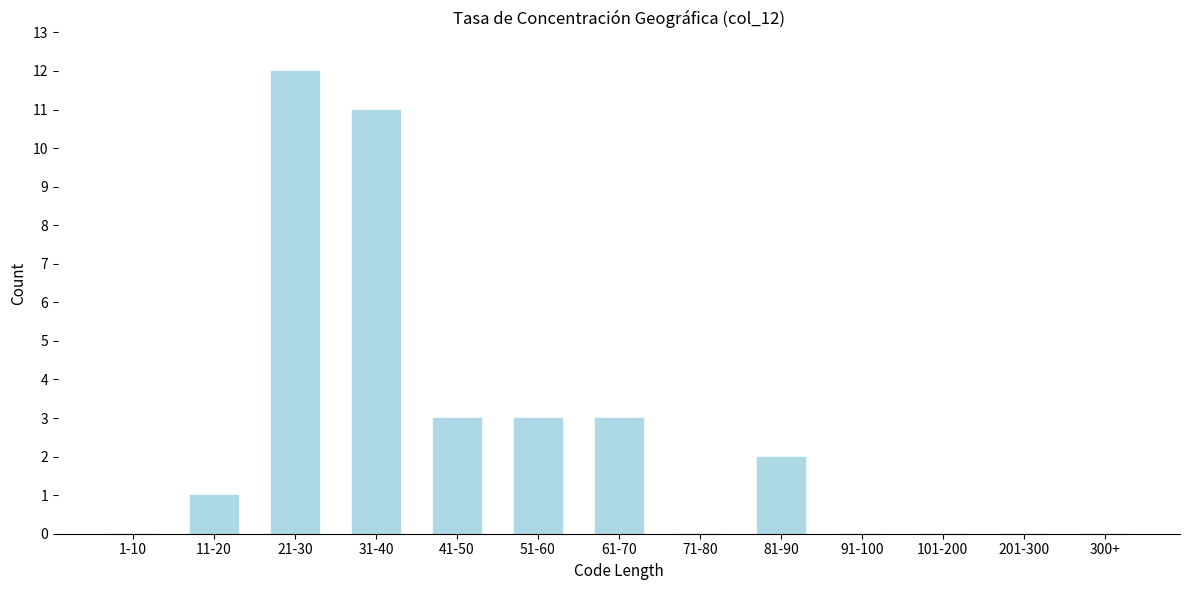

Reading left to right, list all the values displayed in this chart.

1-10=0	11-20=1	21-30=12	31-40=11	41-50=3	51-60=3	61-70=3	71-80=0	81-90=2	91-100=0	101-200=0	201-300=0	300+=0